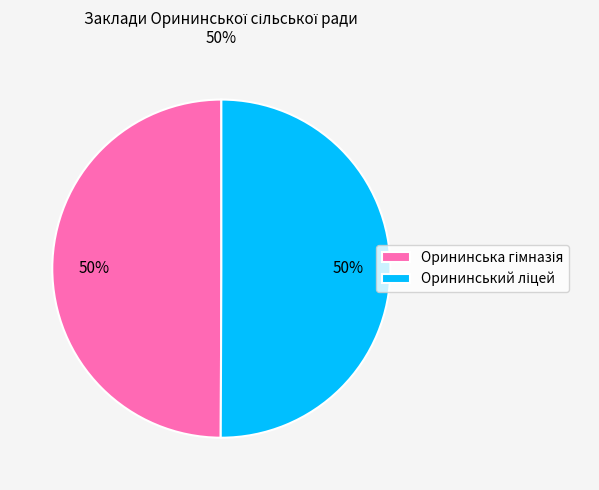

To the nearest percent, what is the average slice percentage?

50%